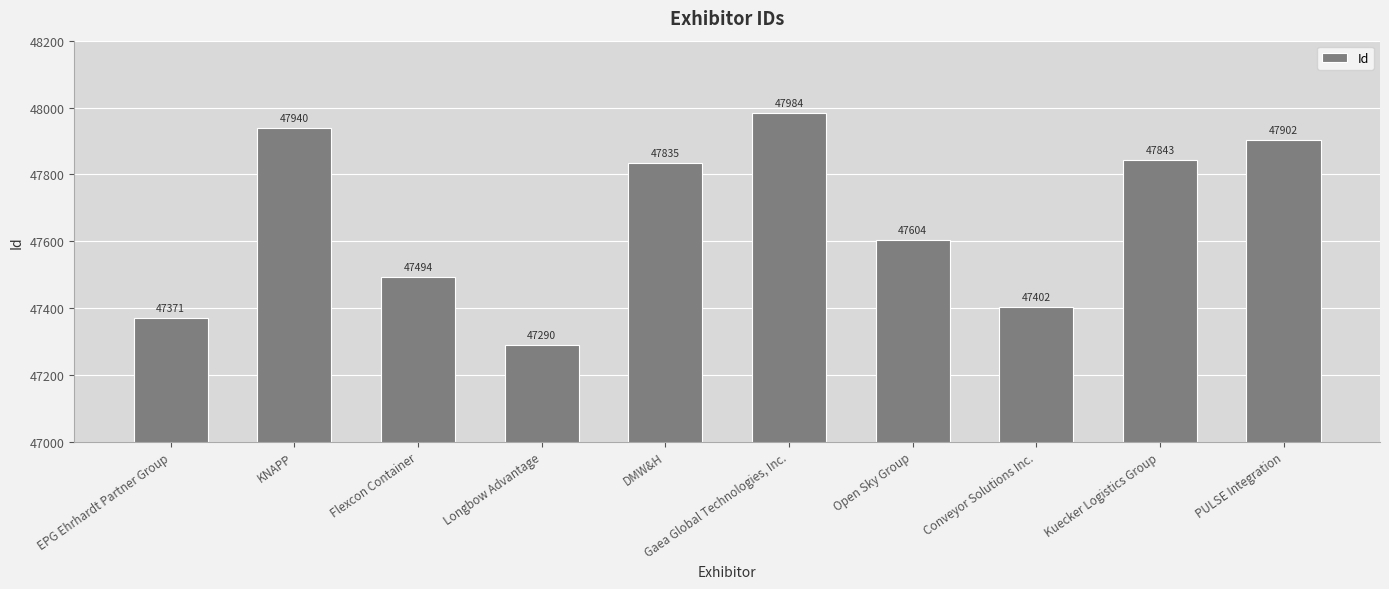

True or false: the data shows 47371 at EPG Ehrhardt Partner Group.

True